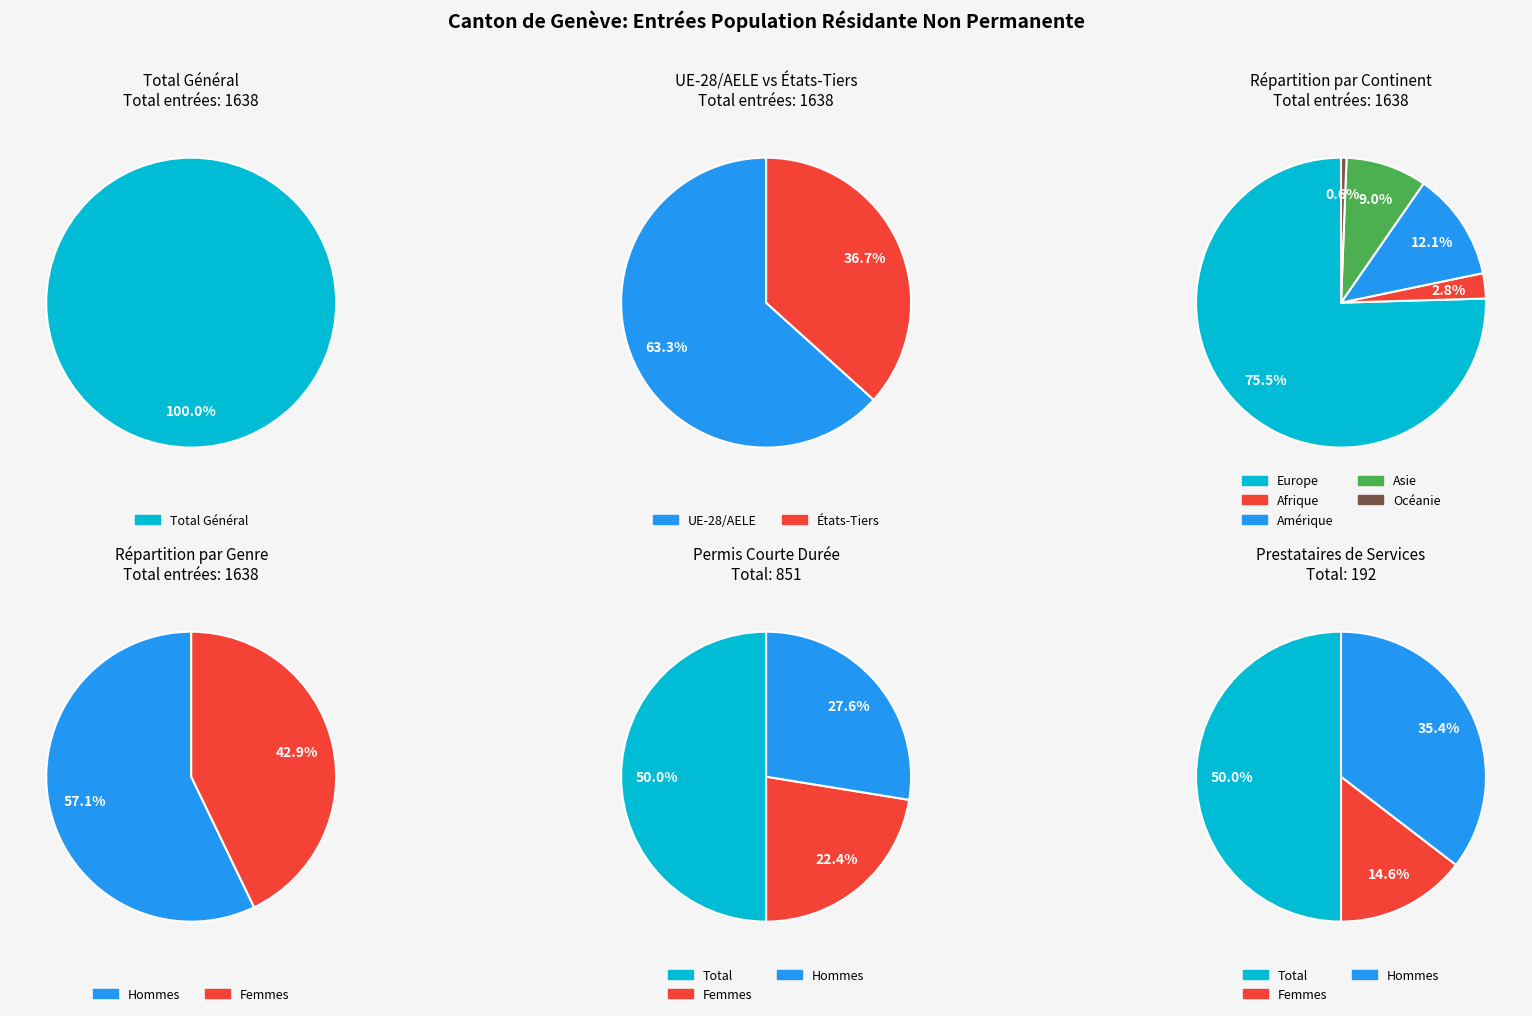

Which has a higher value, Océanie or Europe?

Europe